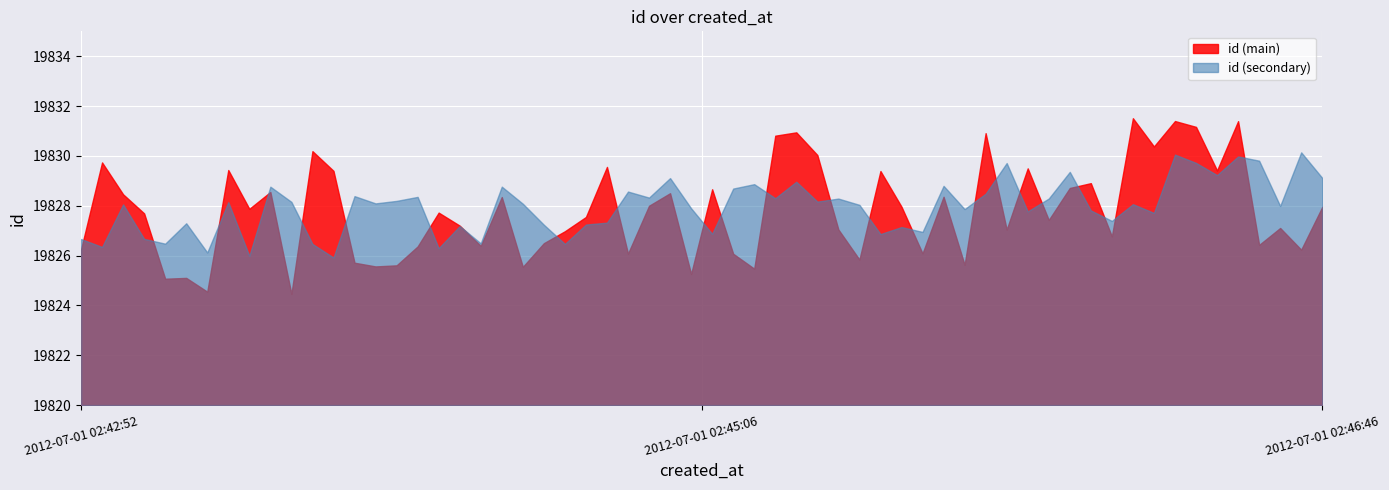

Which series has the largest range (max minus min)?

id (main)